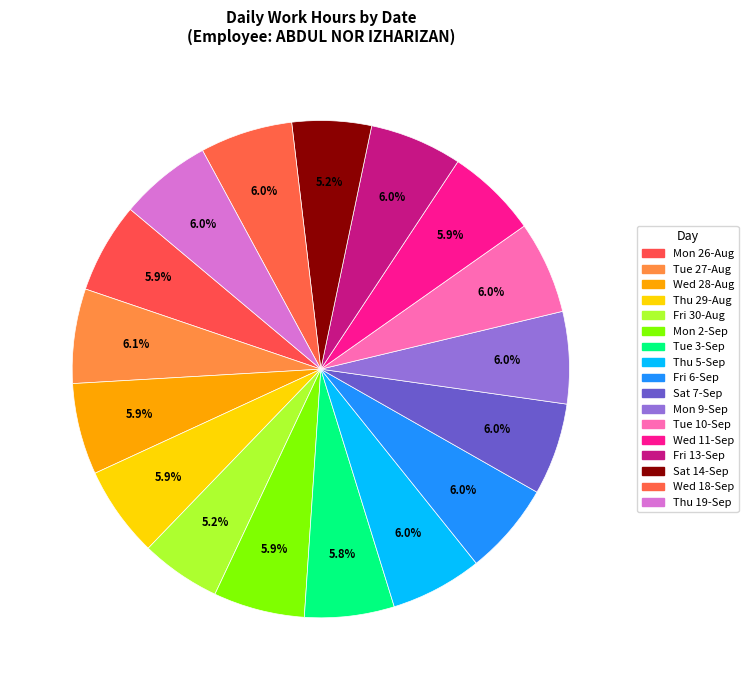

To the nearest percent, what is the average slice percentage?

6%